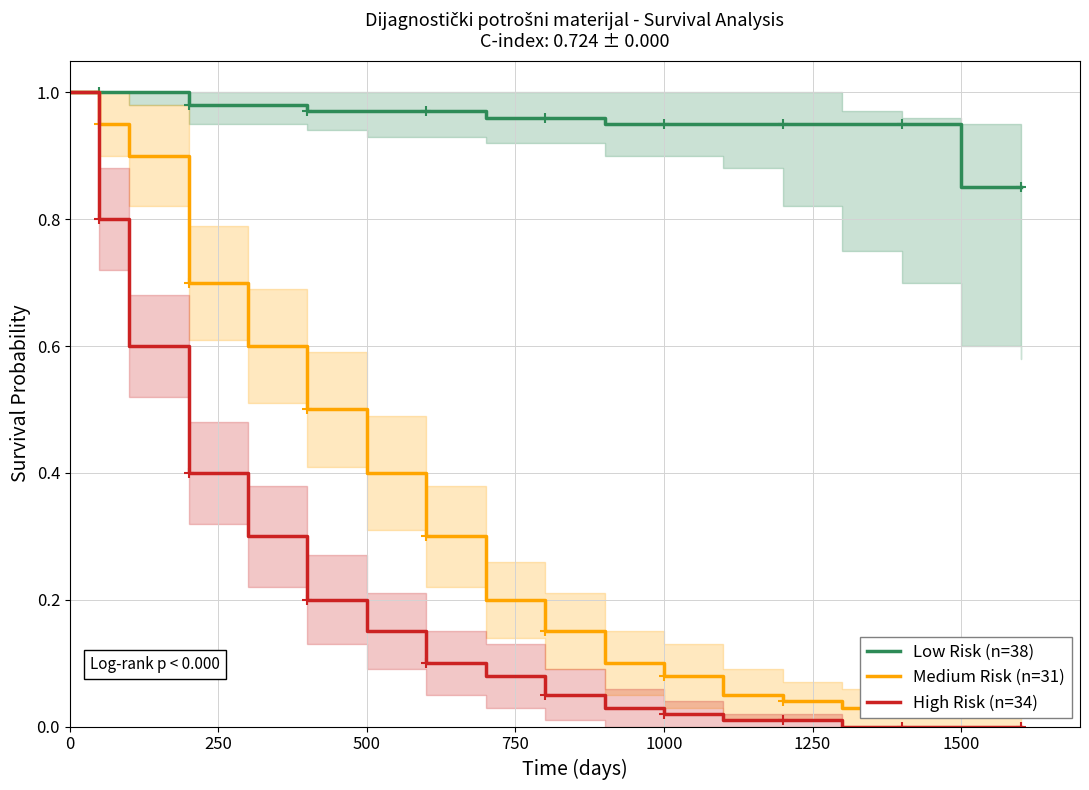

True or false: Low Risk (n=38) and Medium Risk (n=31) intersect in this chart.

False